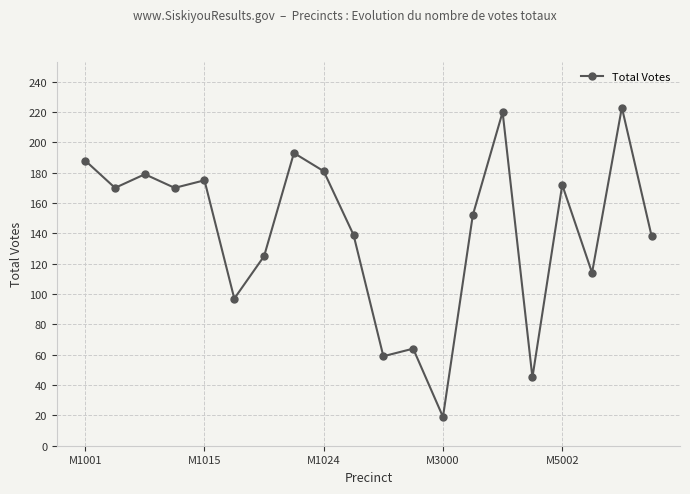

What is the value of the 13th point from the left?

19